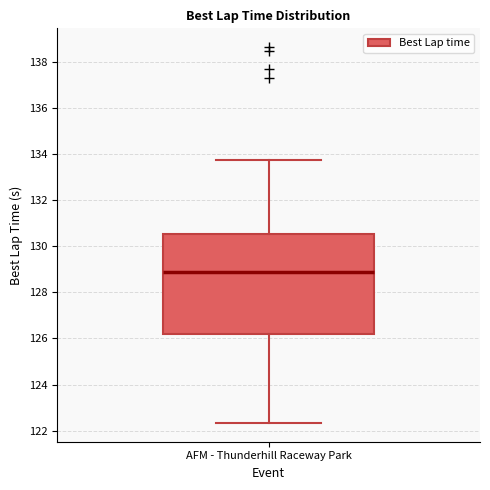

Transcribe this box plot: give where the median line is, the range the box spans, and where the two whiskers end, as read against the y-axis. The values are not printed on the chart, so give them approximately, as read against the axis.

median 128.8, box 126.2 to 130.6, whiskers 122.4 to 133.8